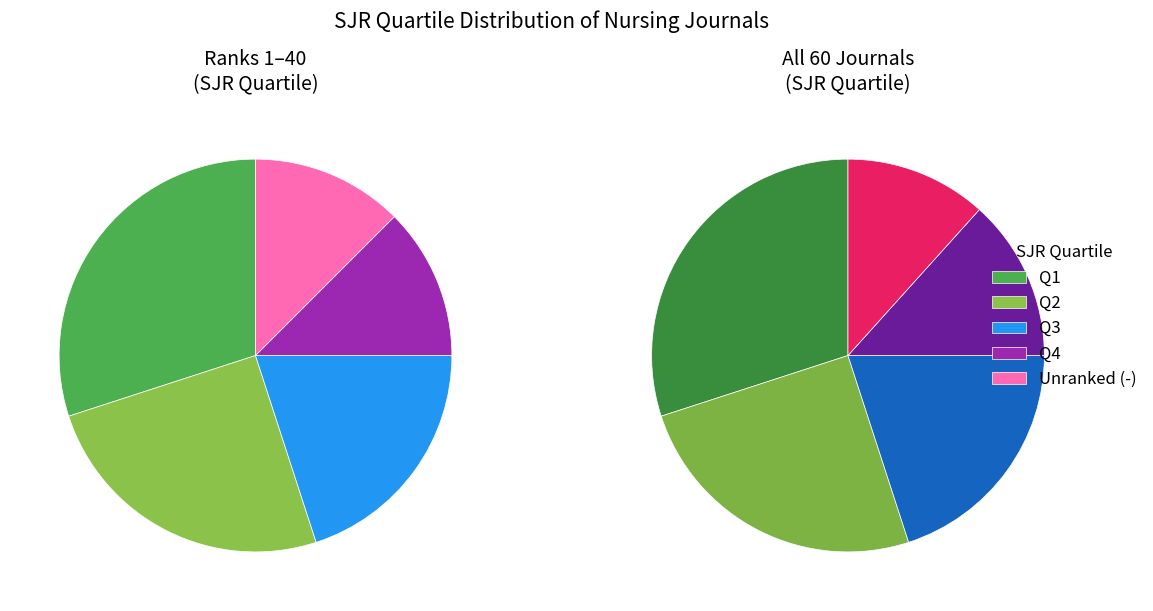

Which category has the smallest portion of the pie?

Q4